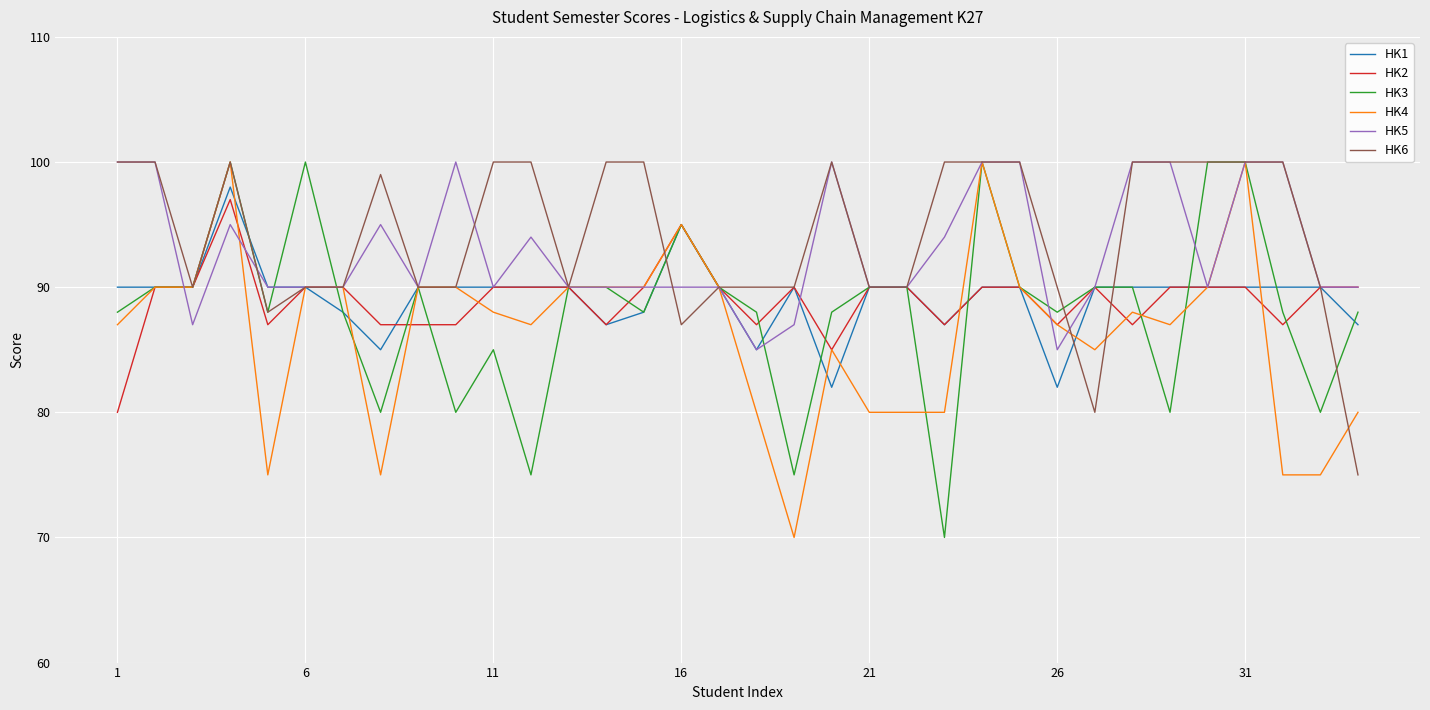

What is the maximum value for HK4?

100